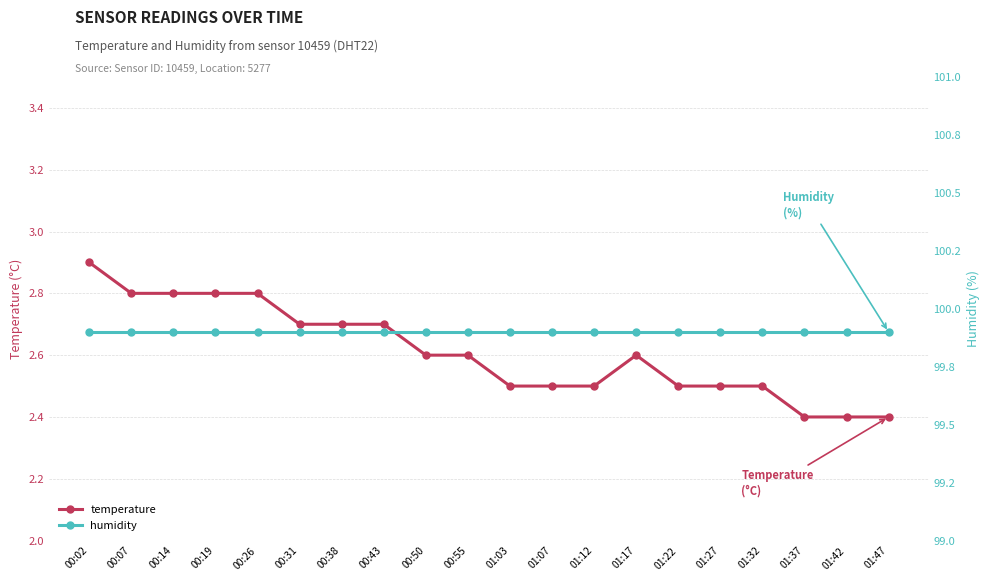

List the labels in order of humidity value, smallest first.

00:02, 00:07, 00:14, 00:19, 00:26, 00:31, 00:38, 00:43, 00:50, 00:55, 01:03, 01:07, 01:12, 01:17, 01:22, 01:27, 01:32, 01:37, 01:42, 01:47